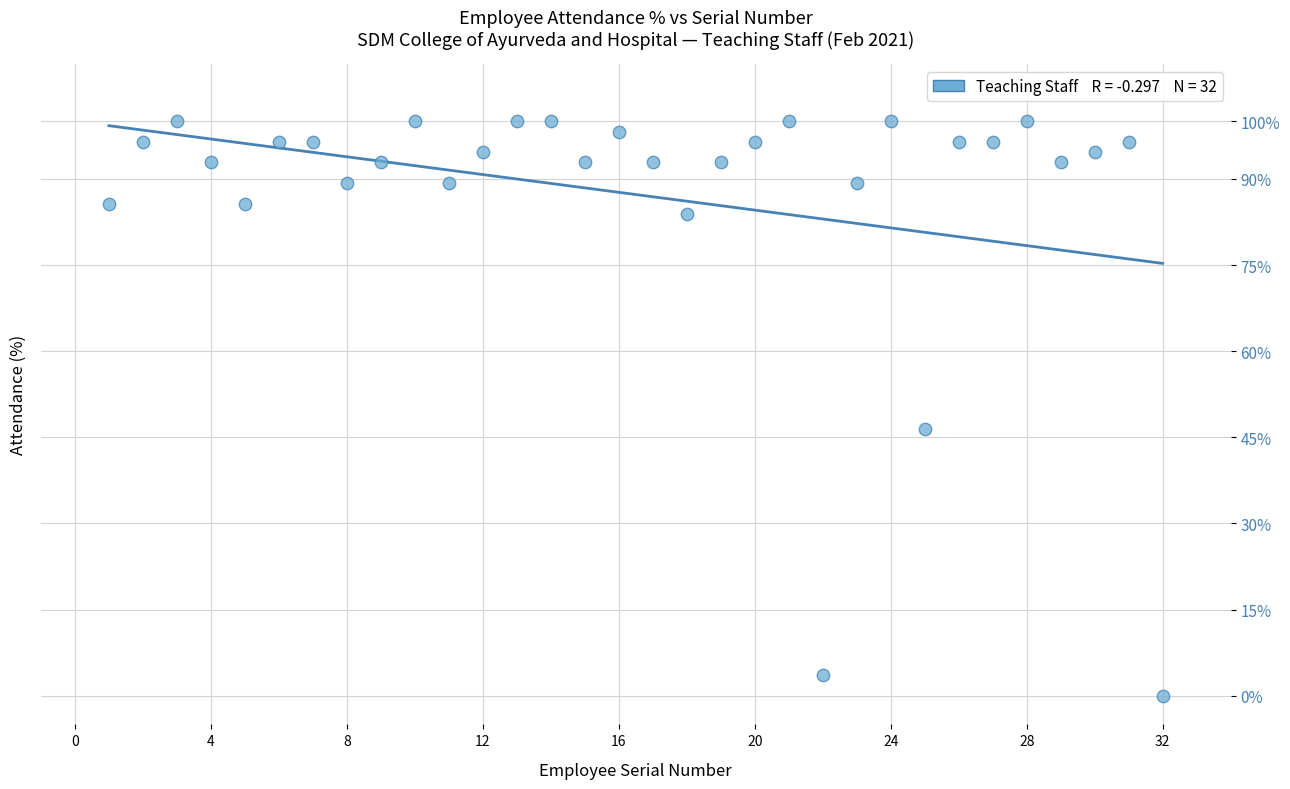

What is the range of X values (max minus min)?

31.0